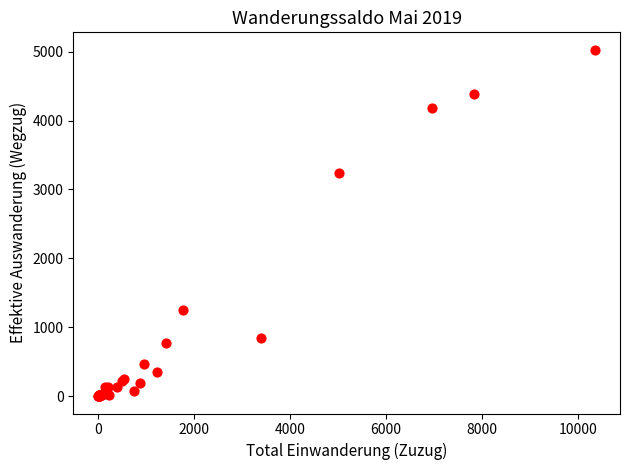

What Y value in the scatter plot is closest to 2514?

3244